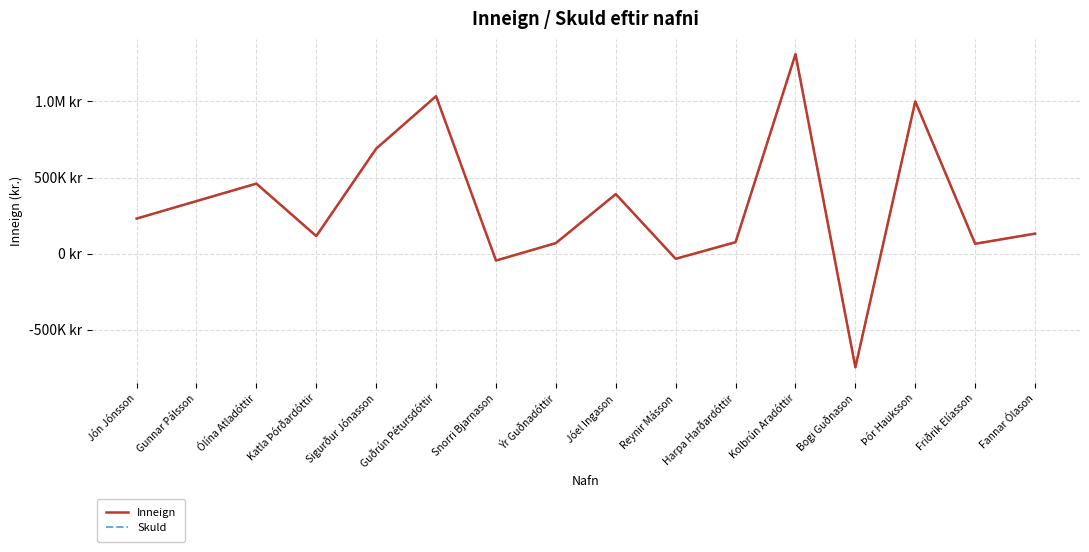

True or false: Inneign and Skuld intersect in this chart.

False